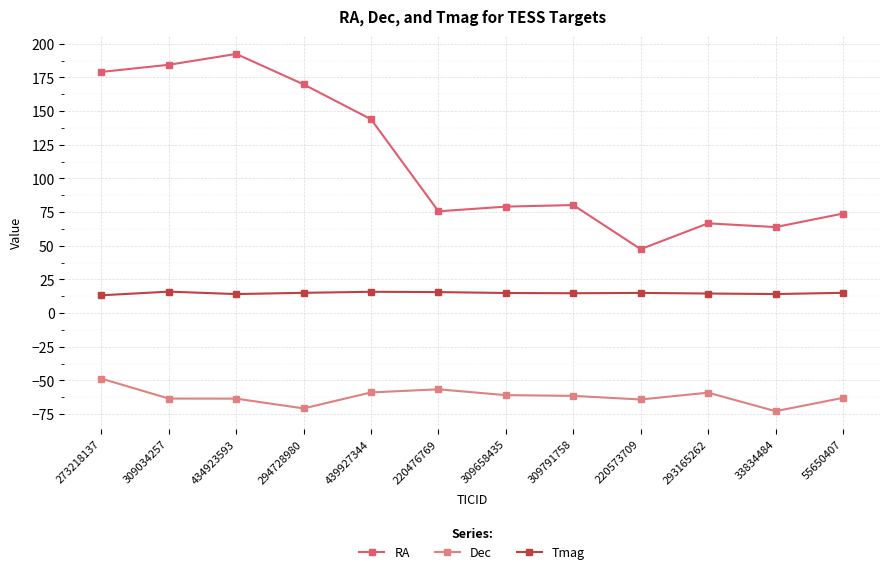

What is the maximum value shown in the chart?

192.4